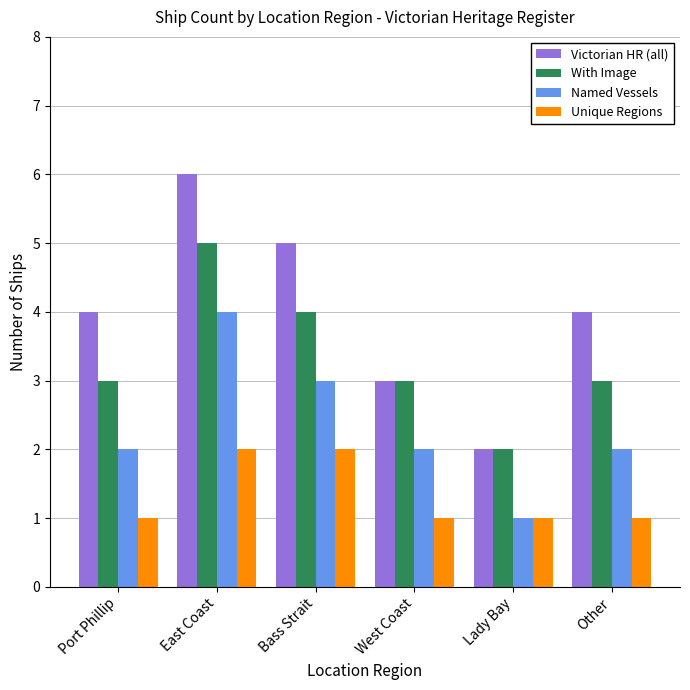

Rank the series by their maximum value, from highest to lowest.

Victorian HR (all), With Image, Named Vessels, Unique Regions